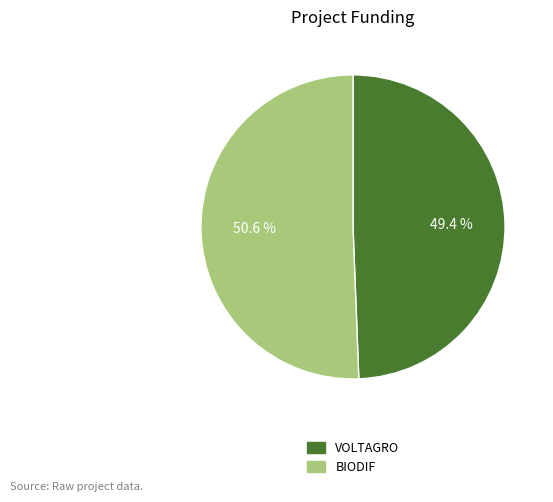

Which category has the biggest portion of the pie?

BIODIF